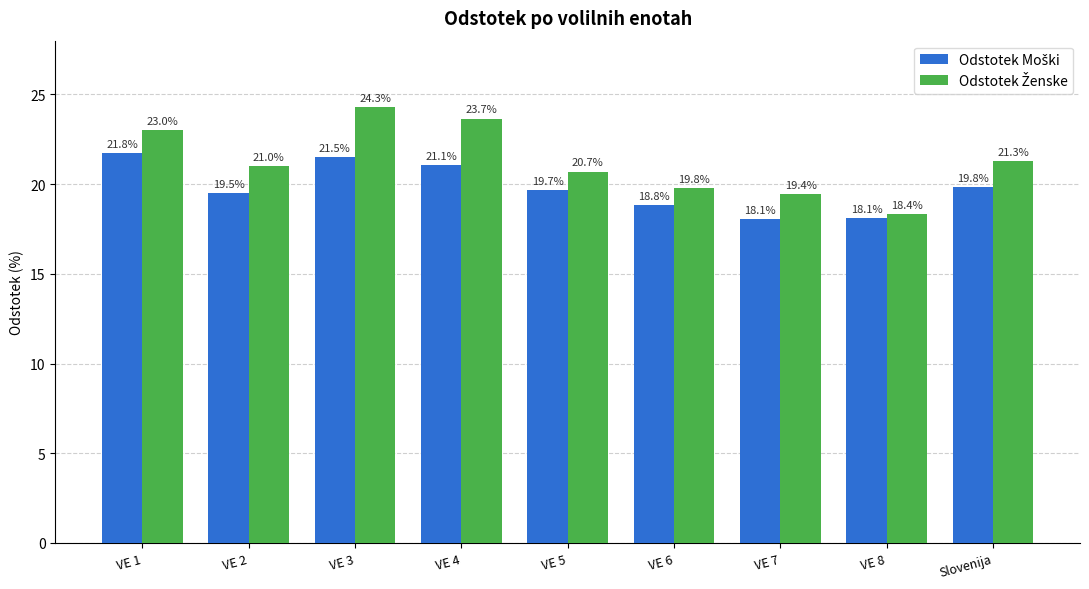

At how many categories does at least one series exceed 21?

4